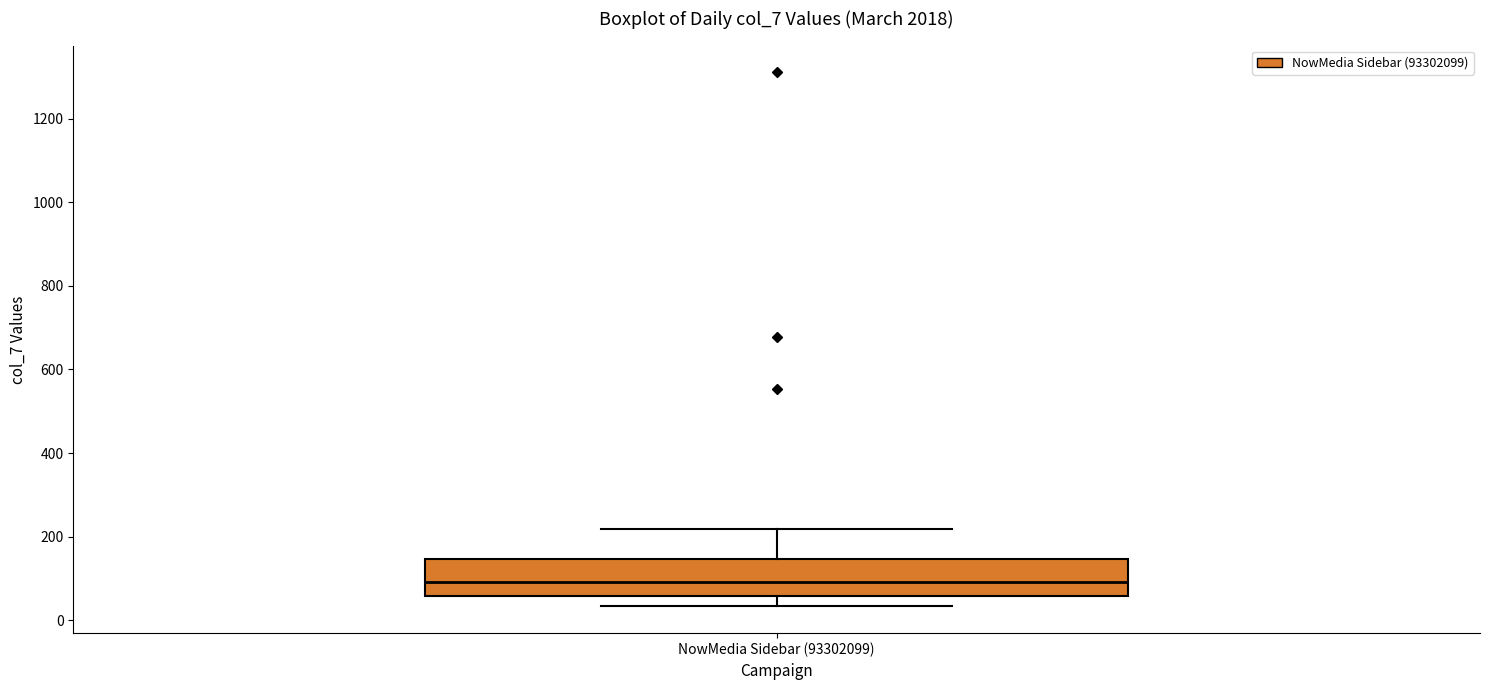

Read this box plot against the y-axis: the position of the median line, the range covered by the box, and the ends of both whiskers. The values are not printed on the chart, so give them approximately, as read against the axis.

median 100, box 60 to 140, whiskers 40 to 220